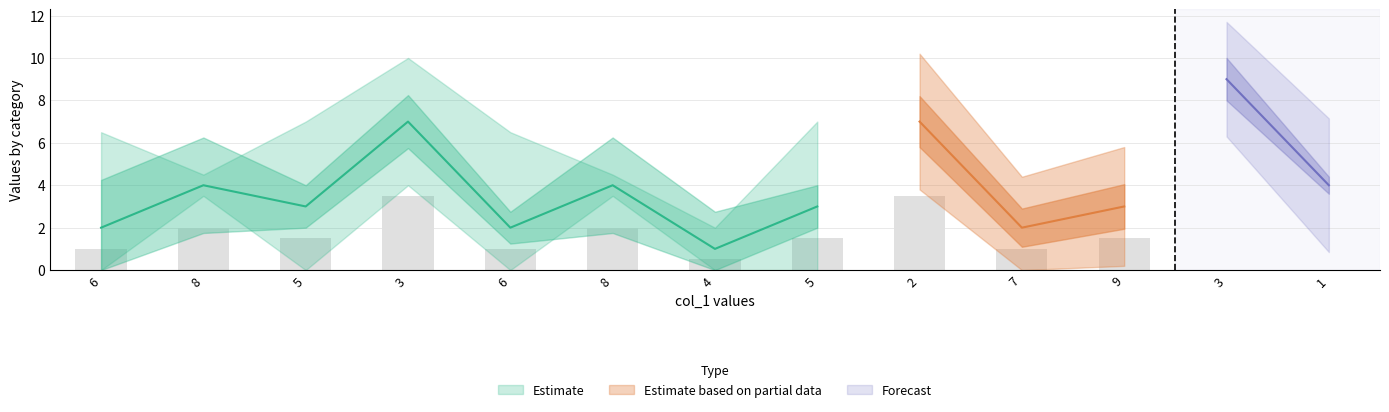

Where is col_4 nearest to the value 5?

8